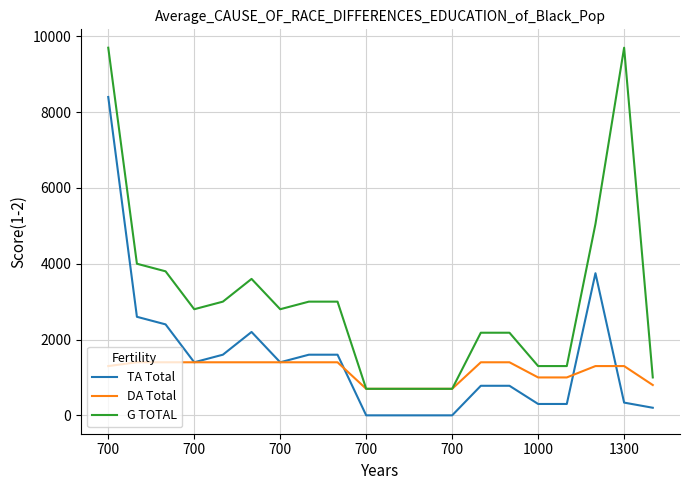

What are all the series names shown in the legend?

TA Total, DA Total, G TOTAL